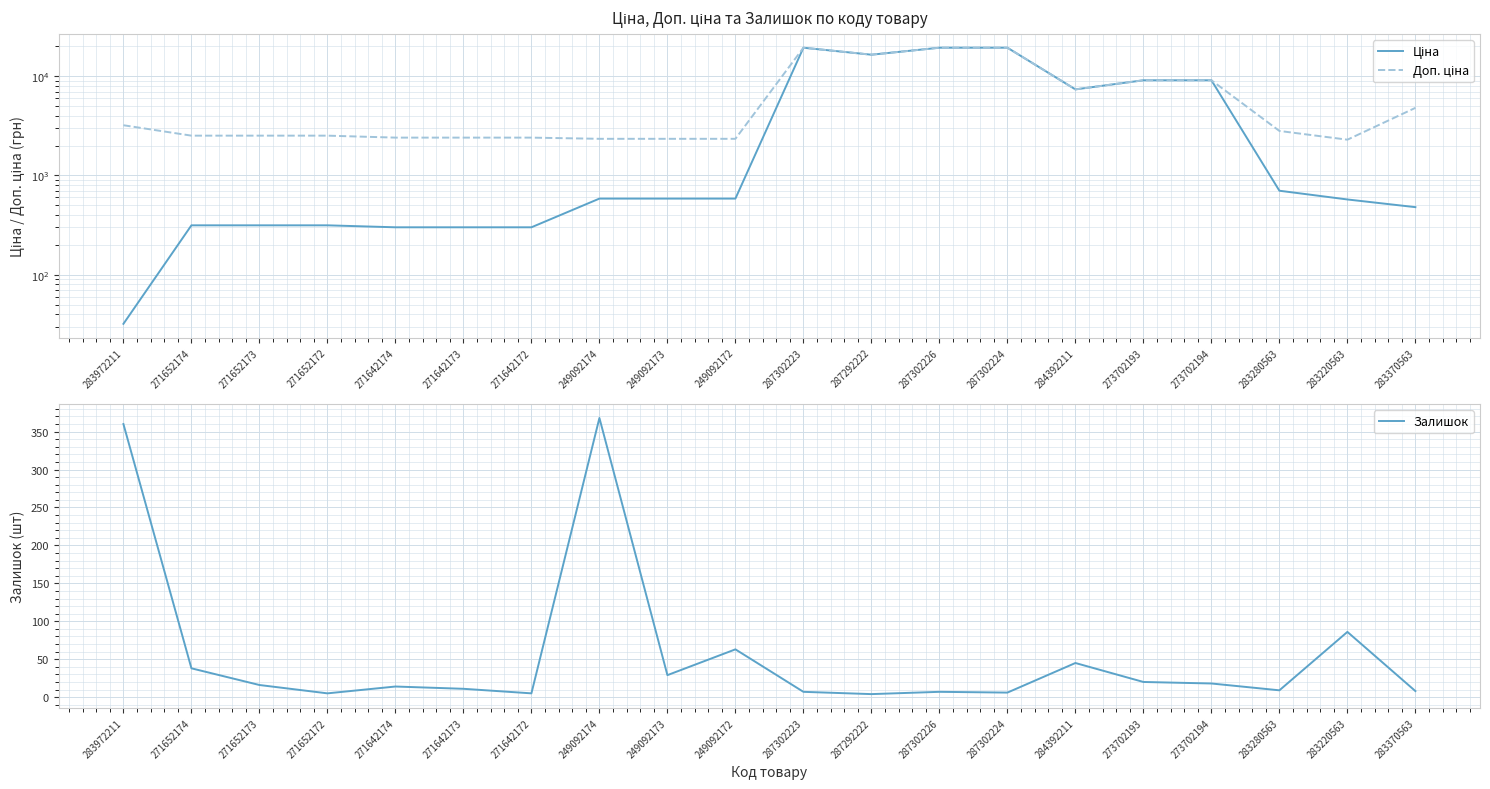

How many values in the Ціна series exceed 584?

11